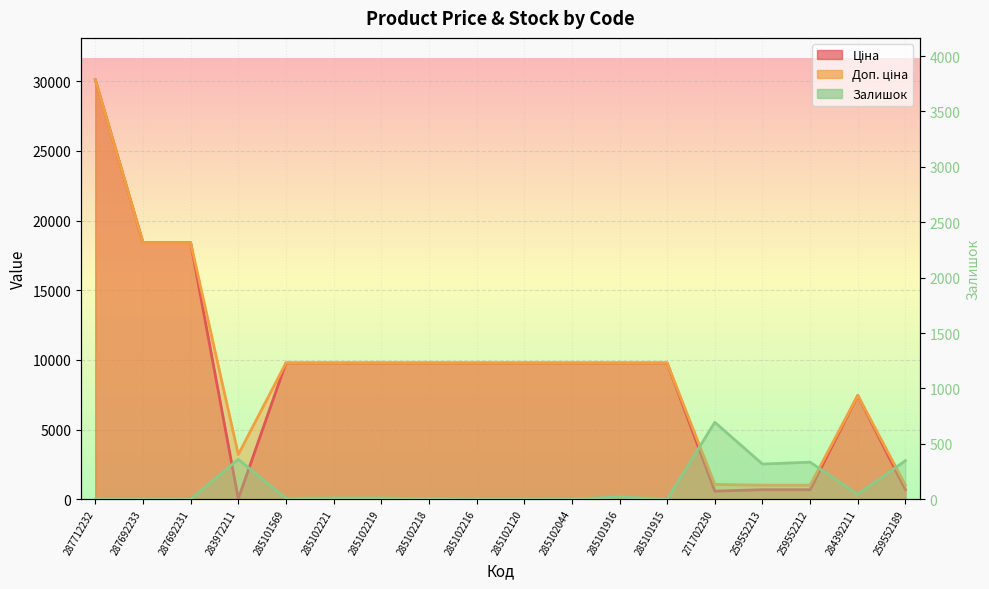

True or false: Ціна and Доп. ціна intersect in this chart.

False